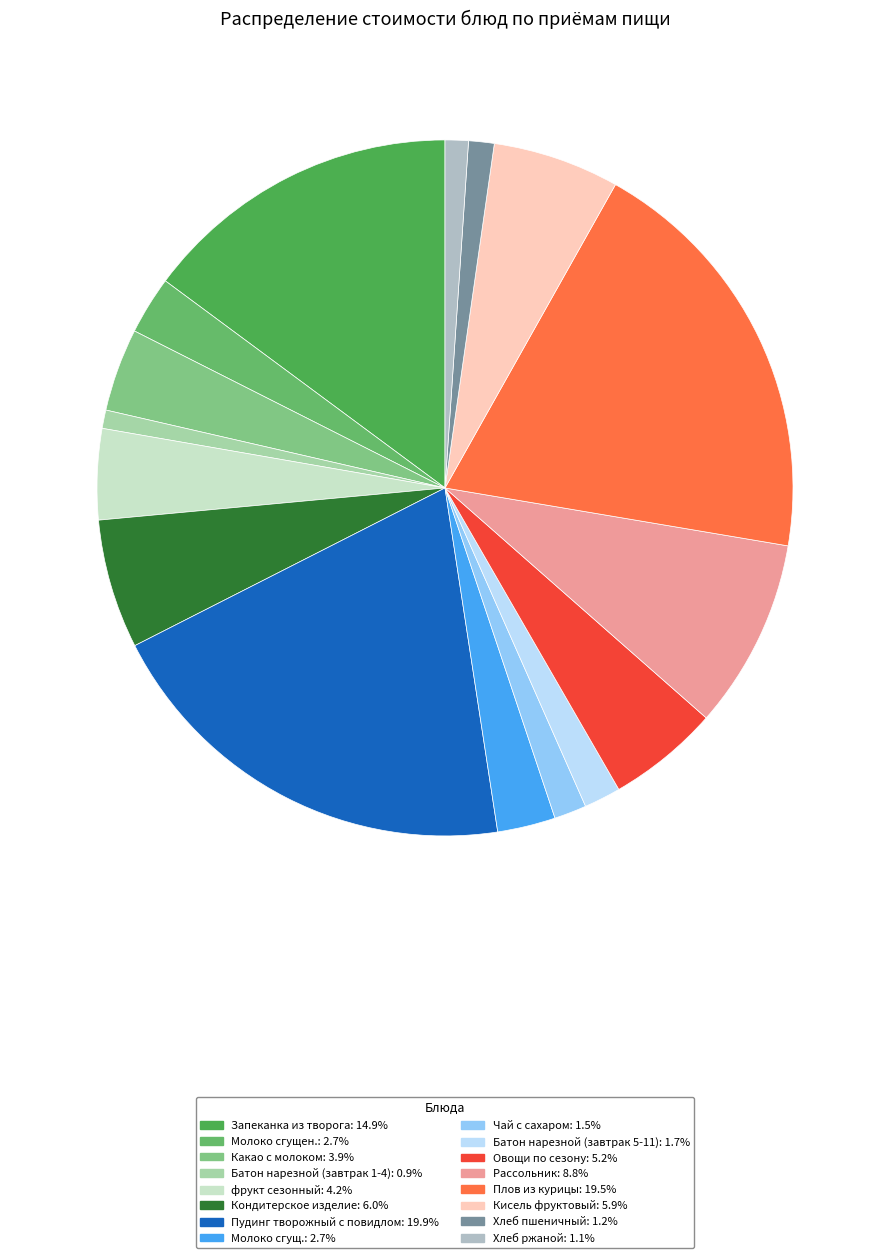

What percentage is NOT represented by Хлеб пшеничный?

98.8%